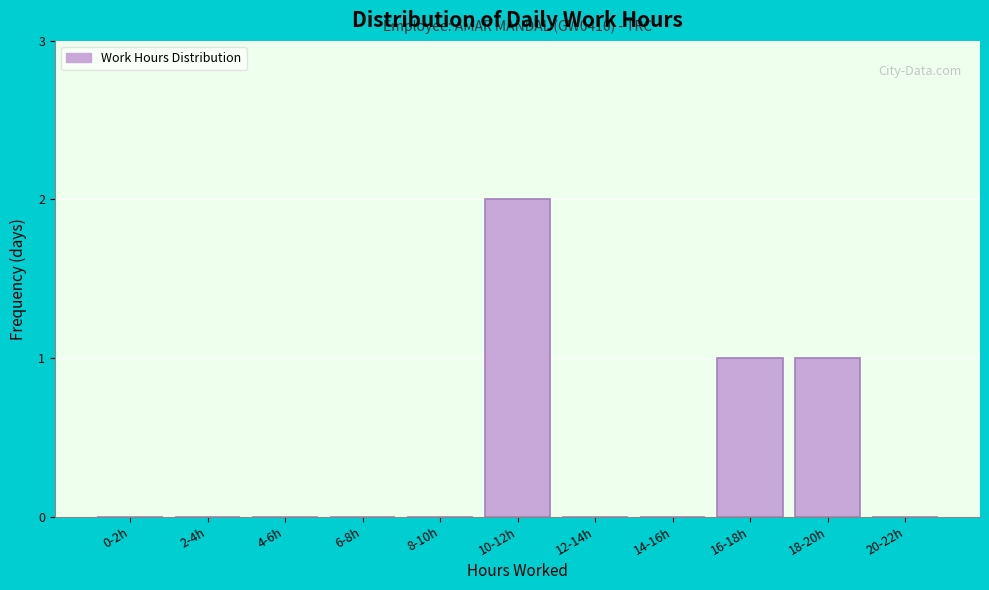

Reading left to right, what are all the values shown in this chart?

0-2h=0	2-4h=0	4-6h=0	6-8h=0	8-10h=0	10-12h=2	12-14h=0	14-16h=0	16-18h=1	18-20h=1	20-22h=0